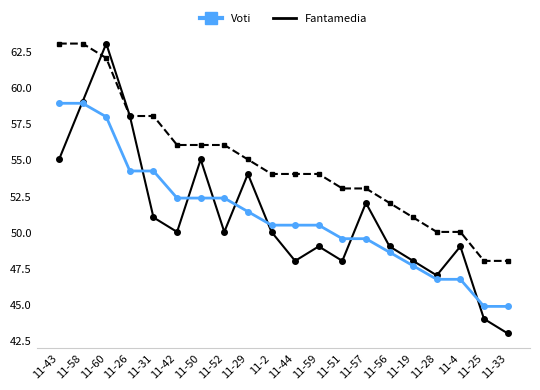

What is the difference between the highest and lowest values at 11-50?

3.7